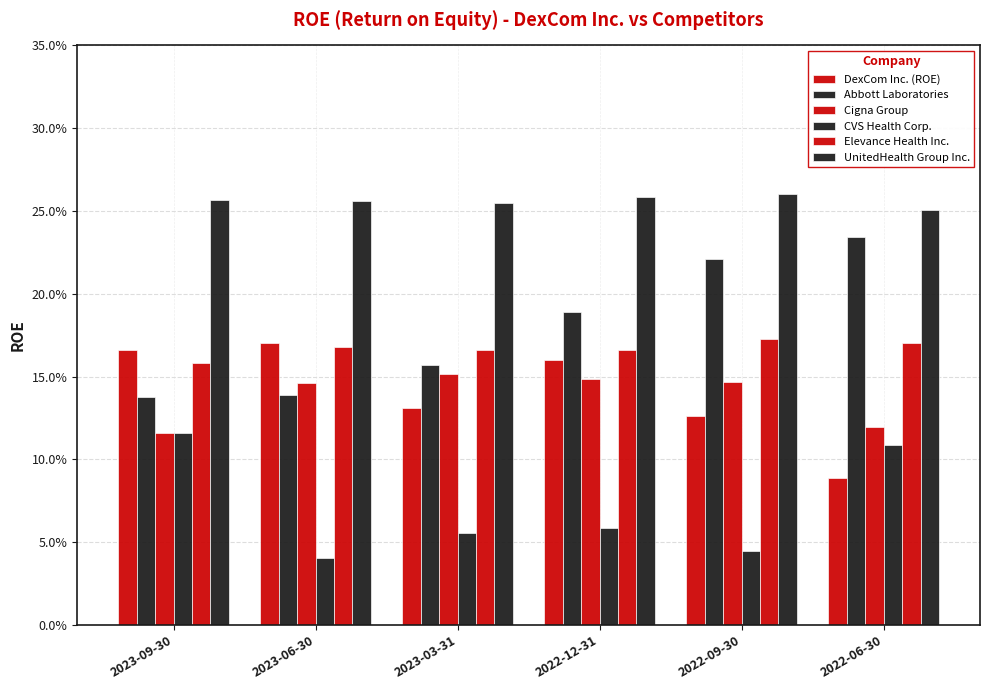

Reading left to right, extract all data points from this chart.

DexCom Inc. (ROE): 2023-09-30=0.2	2023-06-30=0.2	2023-03-31=0.1	2022-12-31=0.2	2022-09-30=0.1	2022-06-30=0.1
Abbott Laboratories: 2023-09-30=0.1	2023-06-30=0.1	2023-03-31=0.2	2022-12-31=0.2	2022-09-30=0.2	2022-06-30=0.2
Cigna Group: 2023-09-30=0.1	2023-06-30=0.1	2023-03-31=0.2	2022-12-31=0.1	2022-09-30=0.1	2022-06-30=0.1
CVS Health Corp.: 2023-09-30=0.1	2023-06-30=0.0	2023-03-31=0.1	2022-12-31=0.1	2022-09-30=0.0	2022-06-30=0.1
Elevance Health Inc.: 2023-09-30=0.2	2023-06-30=0.2	2023-03-31=0.2	2022-12-31=0.2	2022-09-30=0.2	2022-06-30=0.2
UnitedHealth Group Inc.: 2023-09-30=0.3	2023-06-30=0.3	2023-03-31=0.3	2022-12-31=0.3	2022-09-30=0.3	2022-06-30=0.3